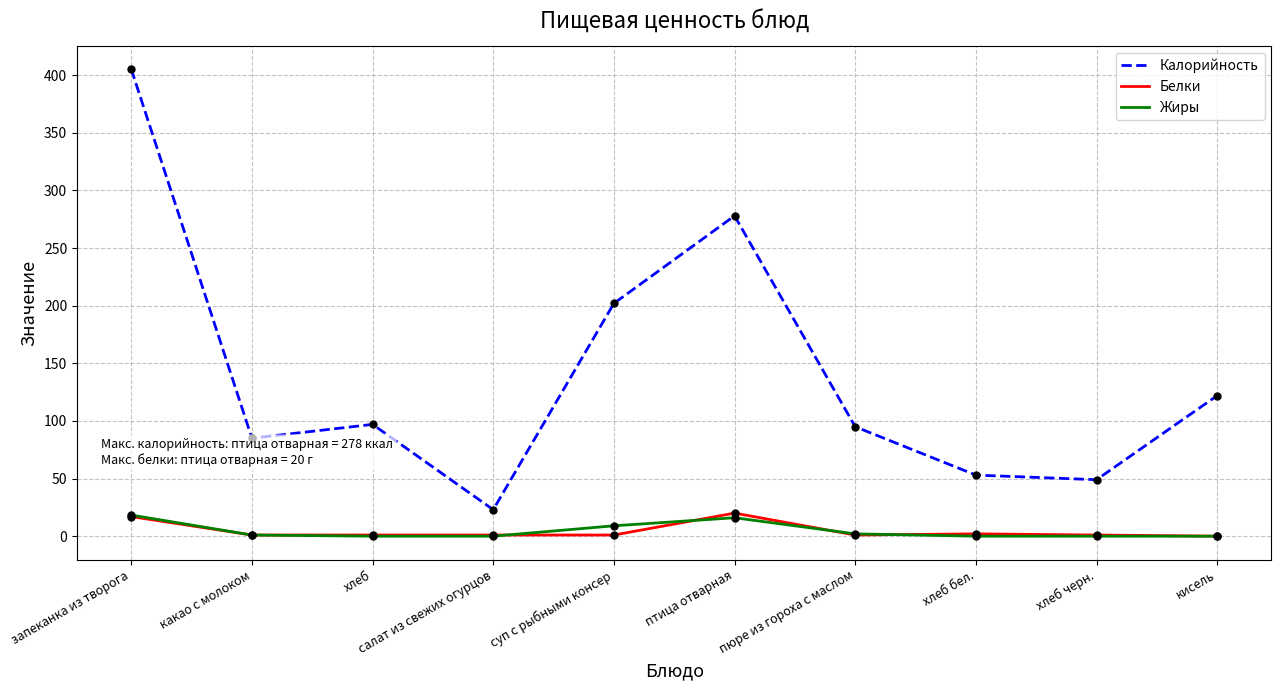

What is the maximum value shown in the chart?

405.3